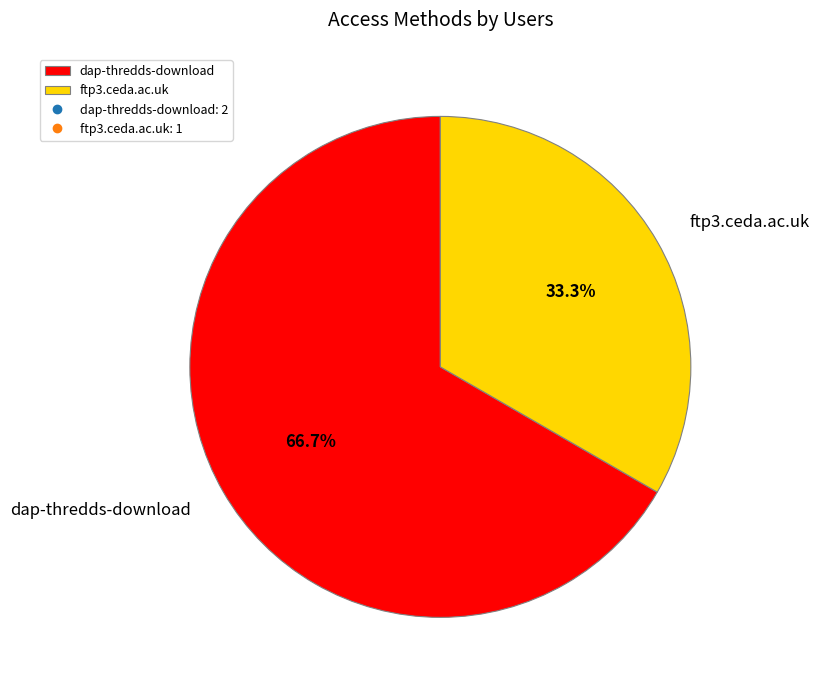

Does dap-thredds-download account for over 50% of the chart?

Yes